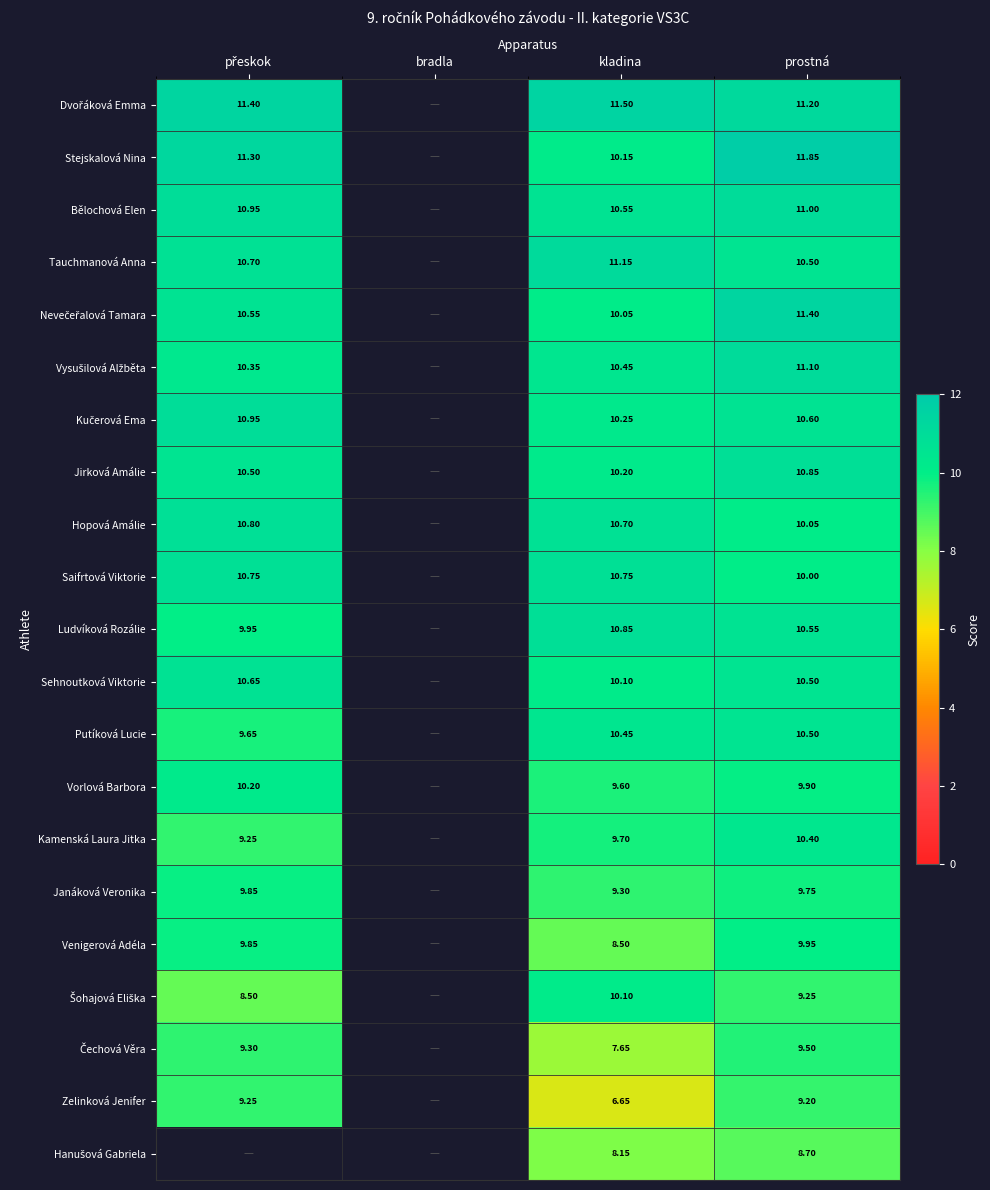

The value of Saifrtová Viktorie at bradla is 4.6. True or false?

False